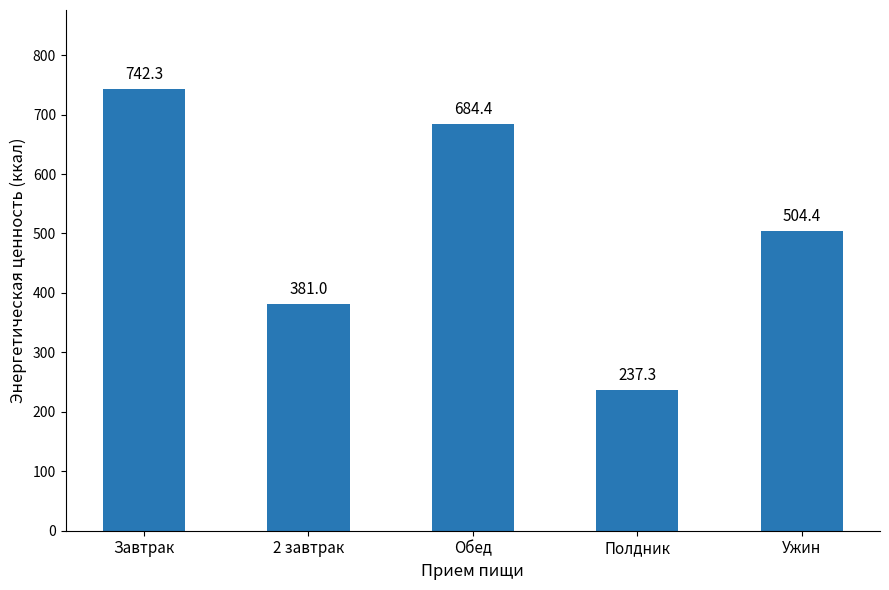

What is the average value?

509.9